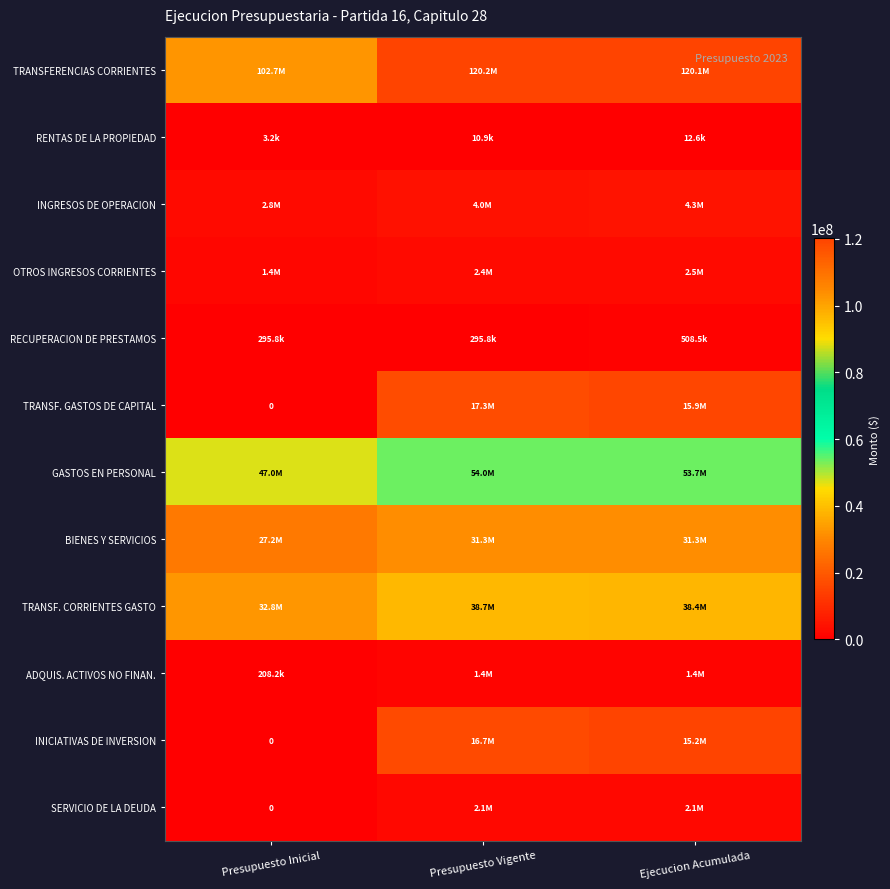

What is the minimum value for RECUPERACION DE PRESTAMOS?

295786